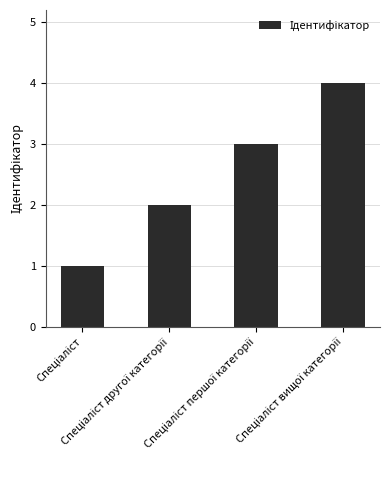

What is the greatest value displayed?

4